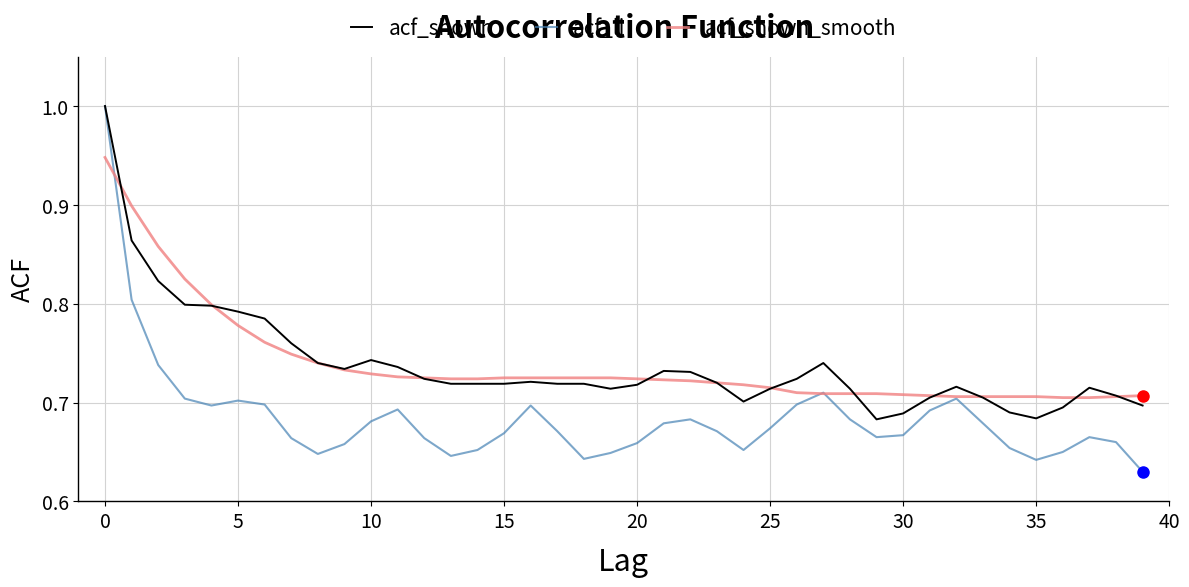

Which series has the widest spread of values?

acf_li